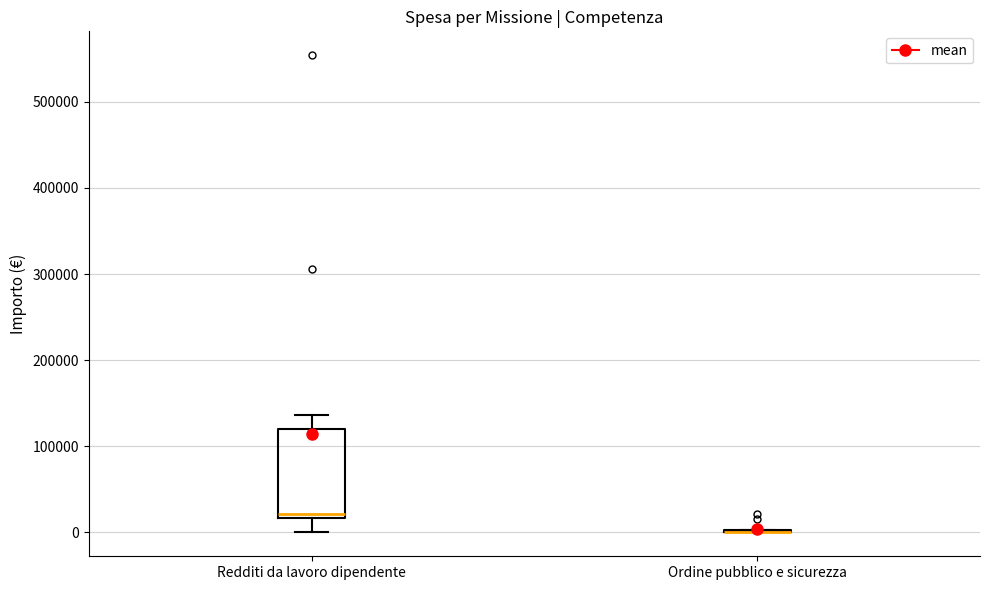

Reading left to right, transcribe this box plot: for each box, give where its median line is, the range the box spans, and where its two whiskers end, as read against the y-axis. The values are not printed on the chart, so give them approximately, as read against the axis.

Redditi da lavoro dipendente: median 20000 (just above the box's lower edge), box 20000 to 120000, whiskers 0 to 140000
Ordine pubblico e sicurezza: box collapsed to a line at 0, whiskers 0 to 0